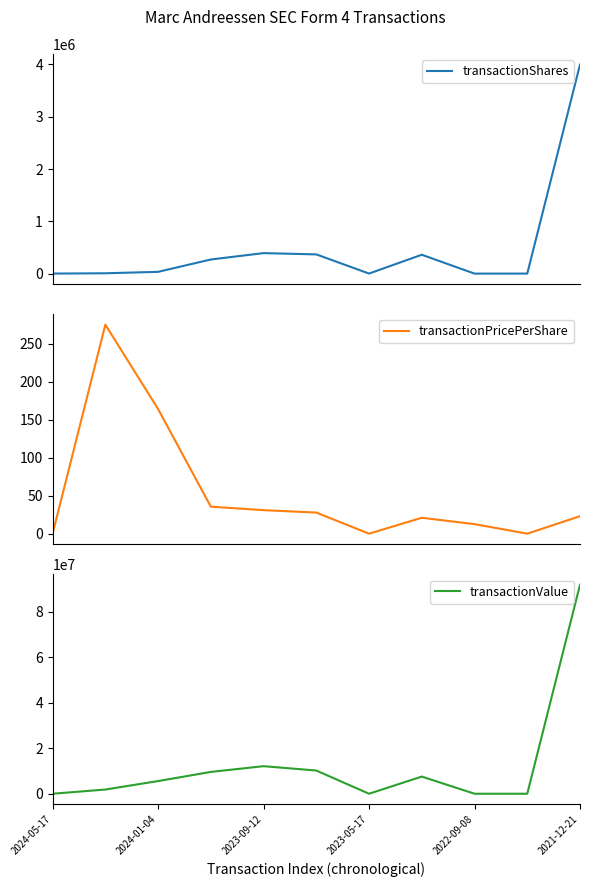

Rank the series by their maximum value, from lowest to highest.

transactionPricePerShare, transactionShares, transactionValue